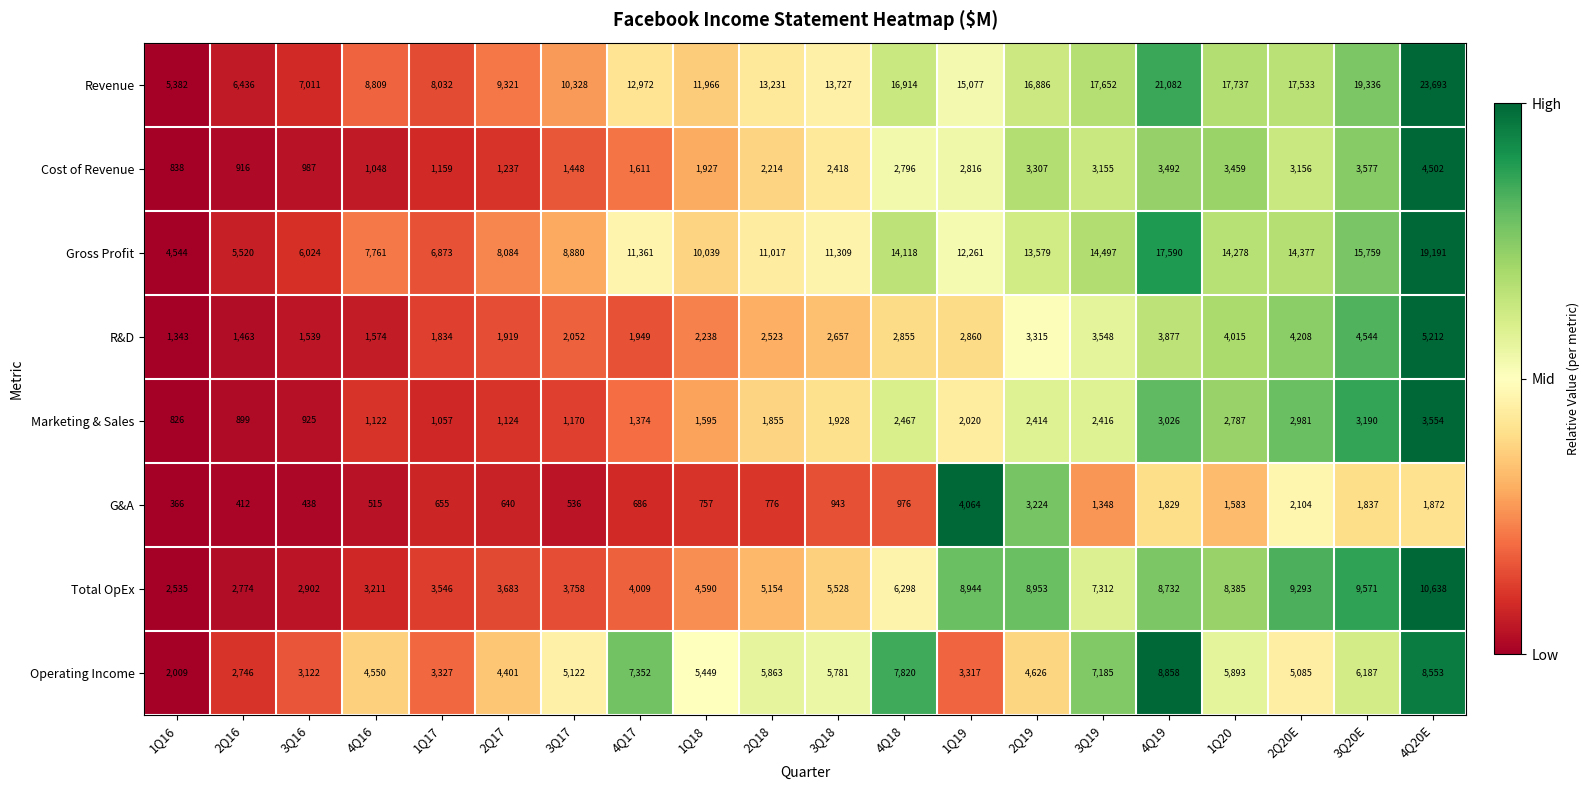

What is the greatest value displayed?

23693